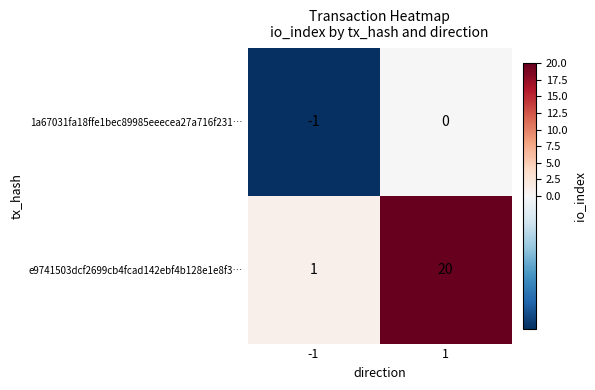

The value of e9741503dcf2699cb4fcad142ebf4b128e1e8f3… at 1 is 20. True or false?

True